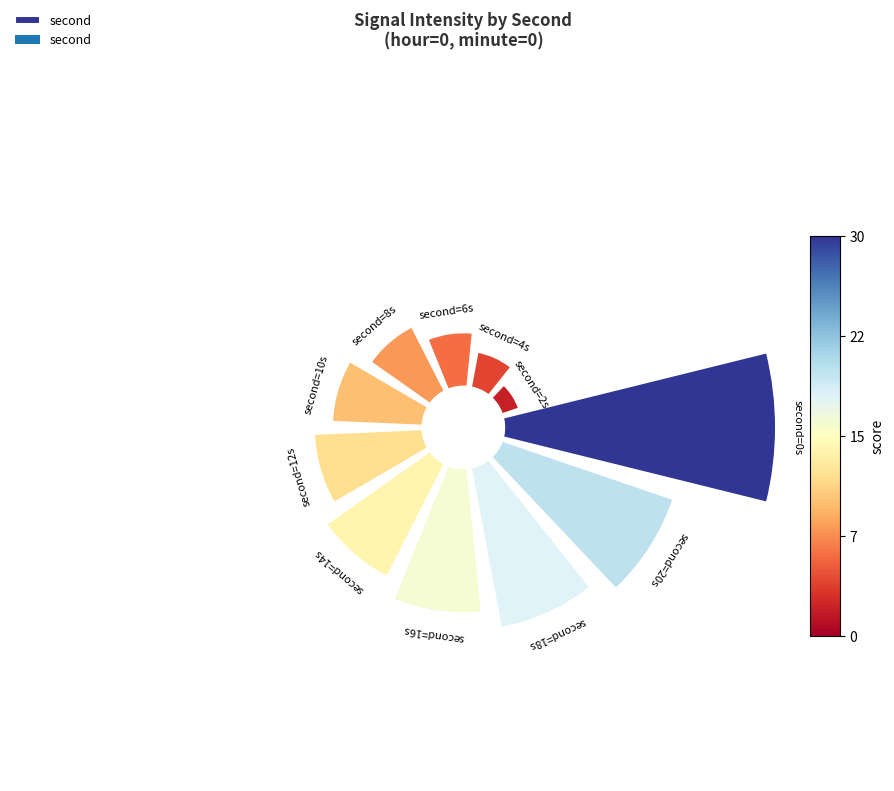

Is the sum of 1 and 10 greater than half?

No